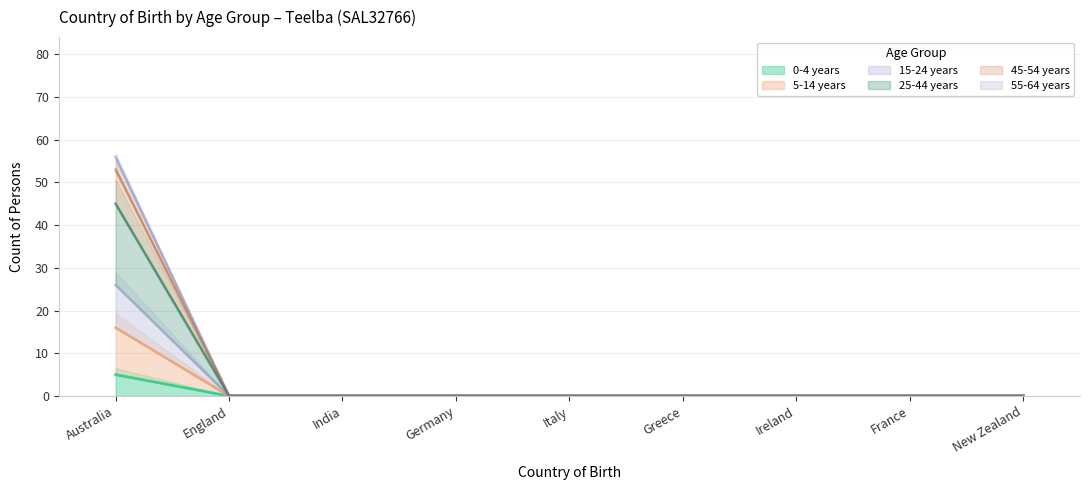

True or false: 45-54 years has more than 2 points higher than both neighbors.

False